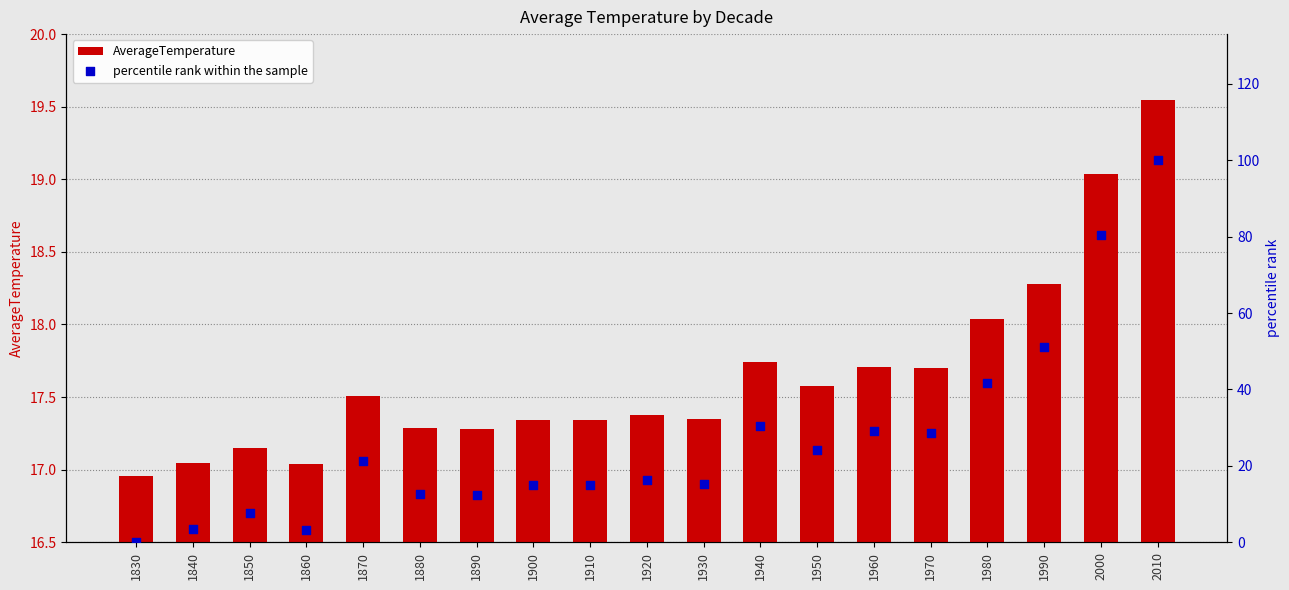

Which series has the largest total across all categories?

percentile rank within the sample